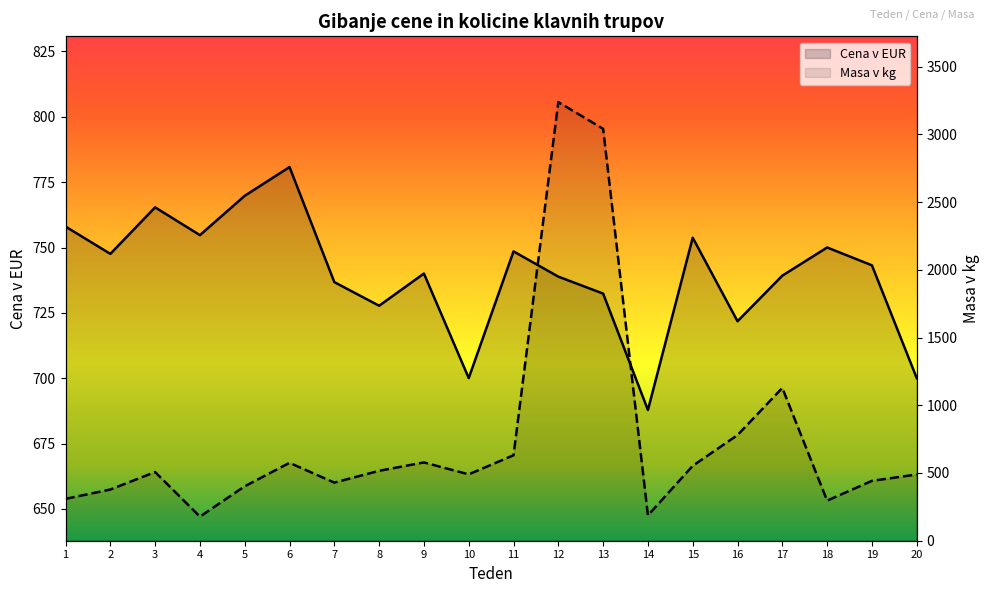

How many categories are shown in the chart?

20